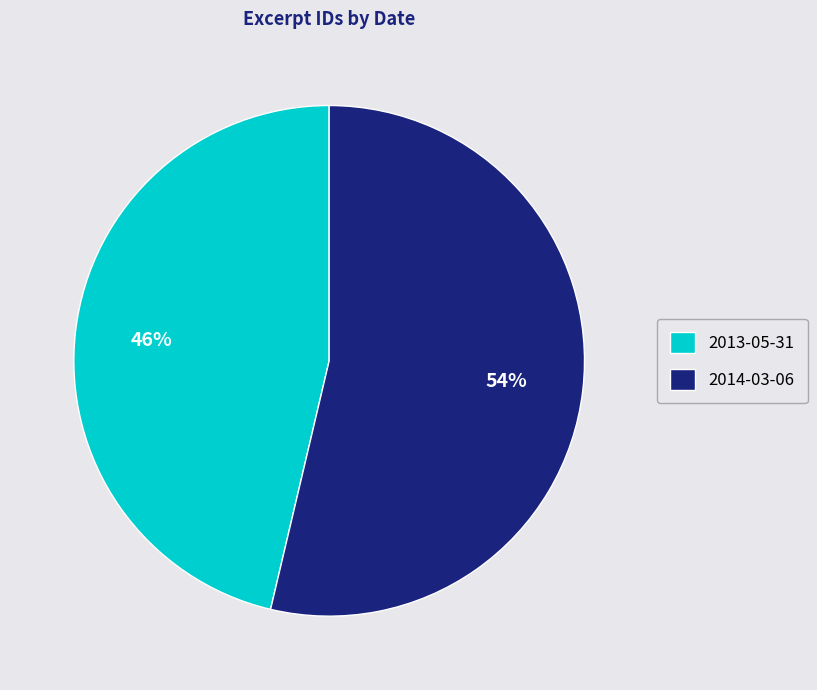

Which category has the smallest portion of the pie?

2013-05-31